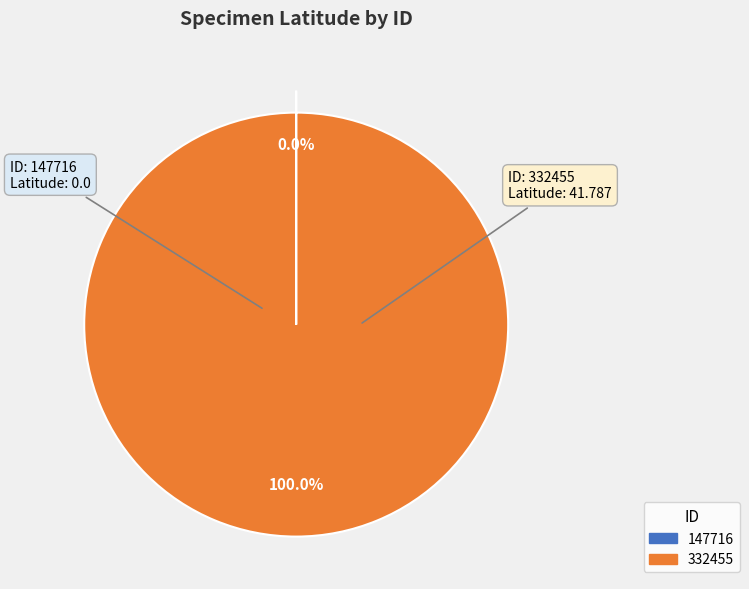

To the nearest percent, what is the average slice percentage?

50%